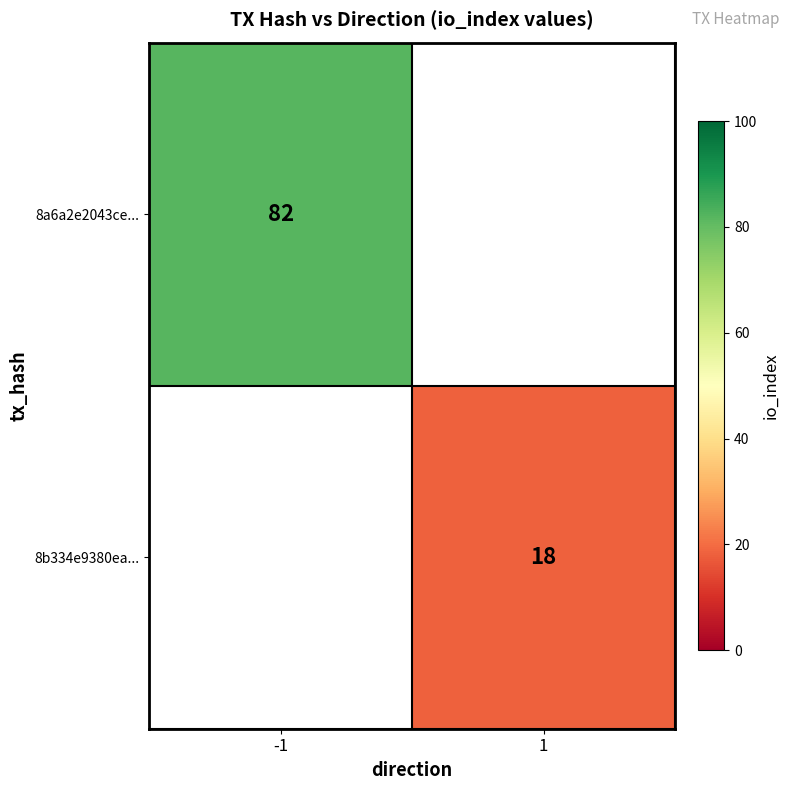

Which label corresponds to the largest value in the chart?

-1